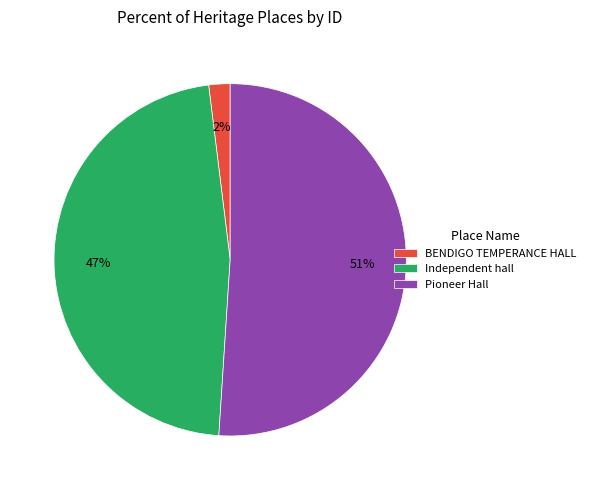

Count the number of slices in the pie.

3